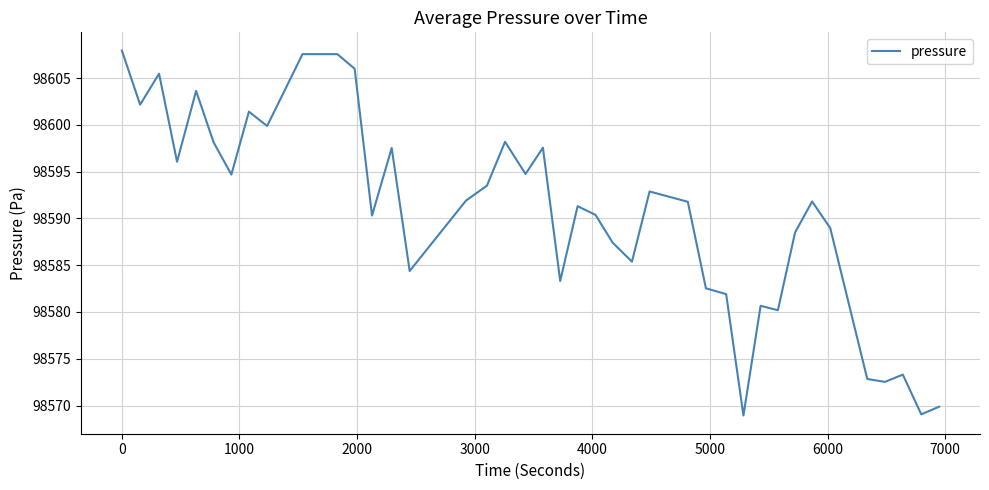

What is the minimum value shown in the chart?

98568.9